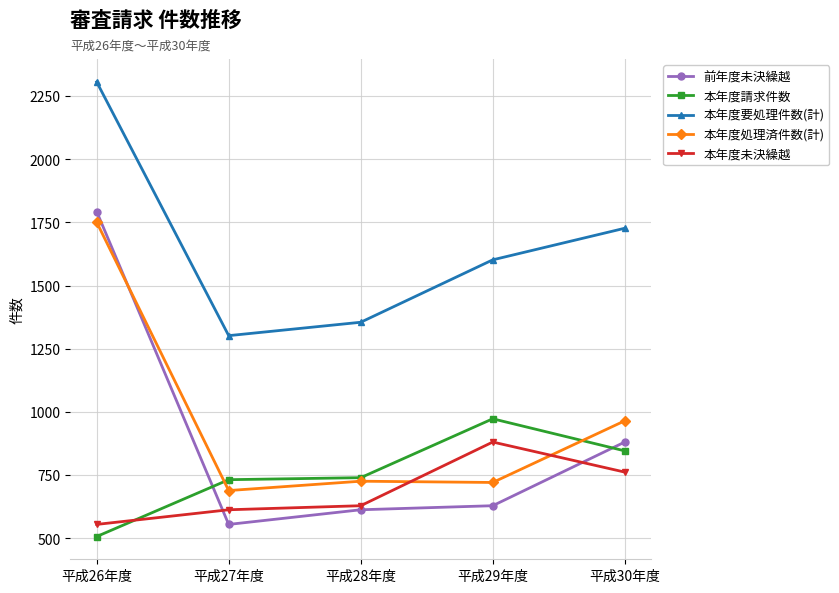

How many data points does each series have?

5